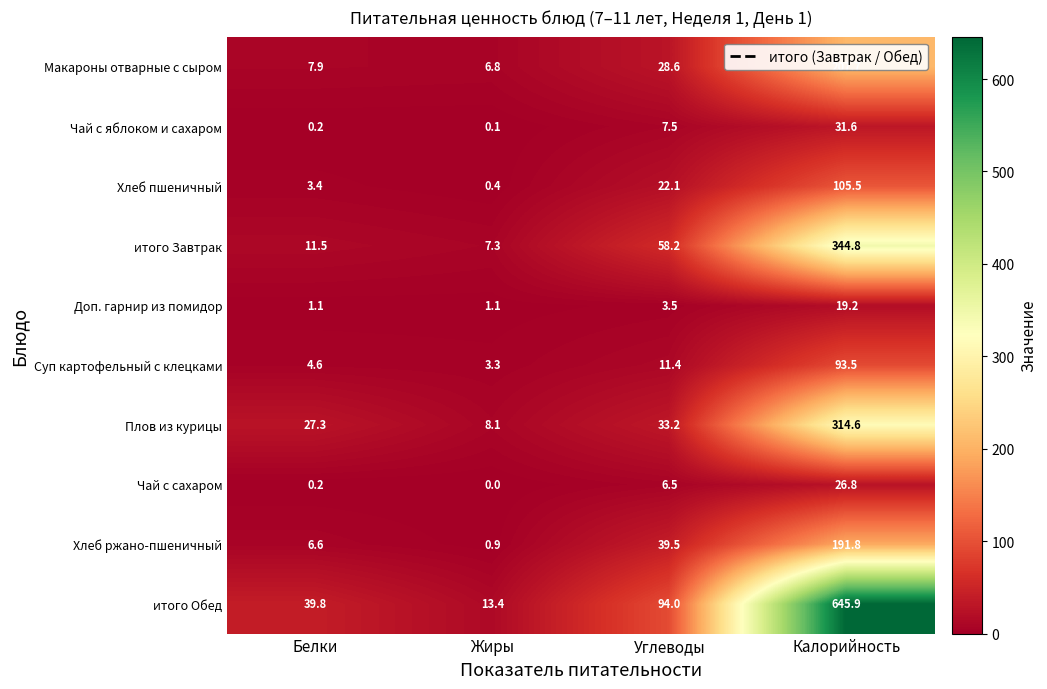

Which series changed the most between Жиры and Калорийность?

итого Обед